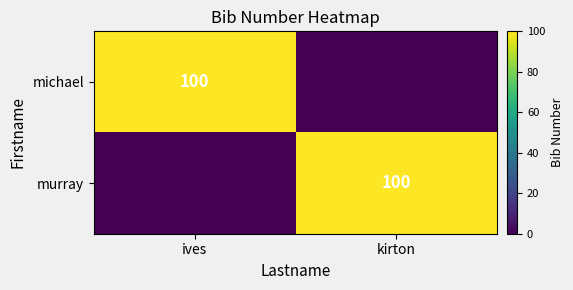

The michael series shows 58 at ives. True or false?

False